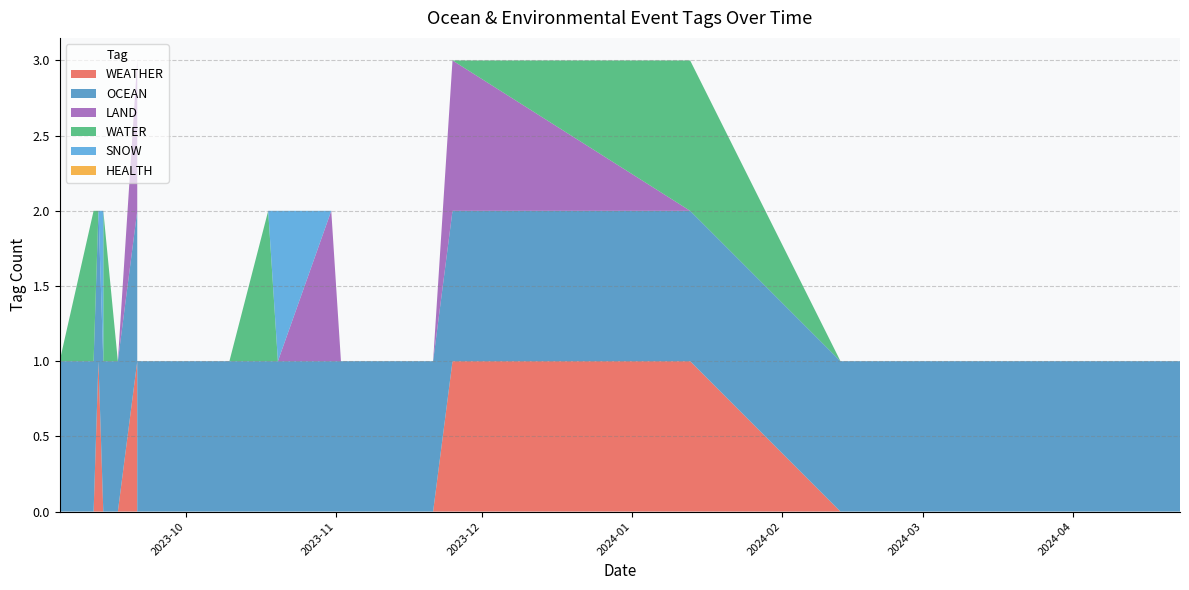

Reading left to right, list all the values displayed in this chart.

WEATHER: 2024-04-23=0	2024-04-15=0	2024-03-07=0	2024-02-13=0	2024-01-13=1	2023-11-25=1	2023-11-21=0	2023-11-02=0	2023-10-31=0	2023-10-20=0	2023-10-18=0	2023-10-10=0	2023-09-21=0	2023-09-21=1	2023-09-17=0	2023-09-14=0	2023-09-14=0	2023-09-13=1	2023-09-12=0	2023-09-05=0
OCEAN: 2024-04-23=1	2024-04-15=1	2024-03-07=1	2024-02-13=1	2024-01-13=1	2023-11-25=1	2023-11-21=1	2023-11-02=1	2023-10-31=1	2023-10-20=1	2023-10-18=1	2023-10-10=1	2023-09-21=1	2023-09-21=1	2023-09-17=1	2023-09-14=1	2023-09-14=1	2023-09-13=1	2023-09-12=1	2023-09-05=1
LAND: 2024-04-23=0	2024-04-15=0	2024-03-07=0	2024-02-13=0	2024-01-13=0	2023-11-25=1	2023-11-21=0	2023-11-02=0	2023-10-31=1	2023-10-20=0	2023-10-18=0	2023-10-10=0	2023-09-21=0	2023-09-21=1	2023-09-17=0	2023-09-14=0	2023-09-14=0	2023-09-13=0	2023-09-12=0	2023-09-05=0
WATER: 2024-04-23=0	2024-04-15=0	2024-03-07=0	2024-02-13=0	2024-01-13=1	2023-11-25=0	2023-11-21=0	2023-11-02=0	2023-10-31=0	2023-10-20=0	2023-10-18=1	2023-10-10=0	2023-09-21=0	2023-09-21=0	2023-09-17=0	2023-09-14=1	2023-09-14=0	2023-09-13=0	2023-09-12=1	2023-09-05=0
SNOW: 2024-04-23=0	2024-04-15=0	2024-03-07=0	2024-02-13=0	2024-01-13=0	2023-11-25=0	2023-11-21=0	2023-11-02=0	2023-10-31=0	2023-10-20=1	2023-10-18=0	2023-10-10=0	2023-09-21=0	2023-09-21=0	2023-09-17=0	2023-09-14=0	2023-09-14=1	2023-09-13=0	2023-09-12=0	2023-09-05=0
HEALTH: 2024-04-23=0	2024-04-15=0	2024-03-07=0	2024-02-13=0	2024-01-13=0	2023-11-25=0	2023-11-21=0	2023-11-02=0	2023-10-31=0	2023-10-20=0	2023-10-18=0	2023-10-10=0	2023-09-21=0	2023-09-21=0	2023-09-17=0	2023-09-14=0	2023-09-14=0	2023-09-13=0	2023-09-12=0	2023-09-05=0